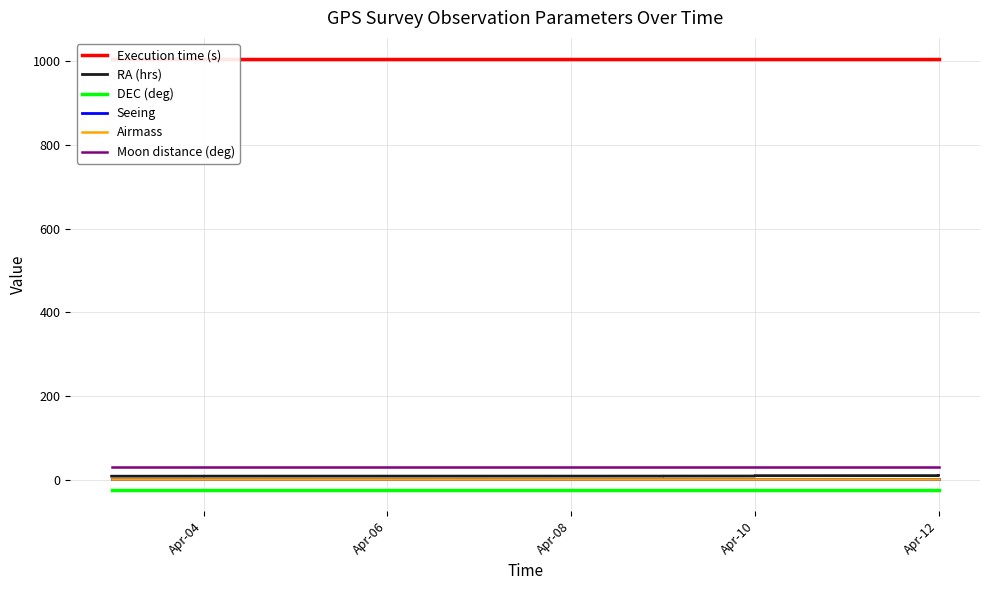

Which series has the largest range (max minus min)?

RA (hrs)